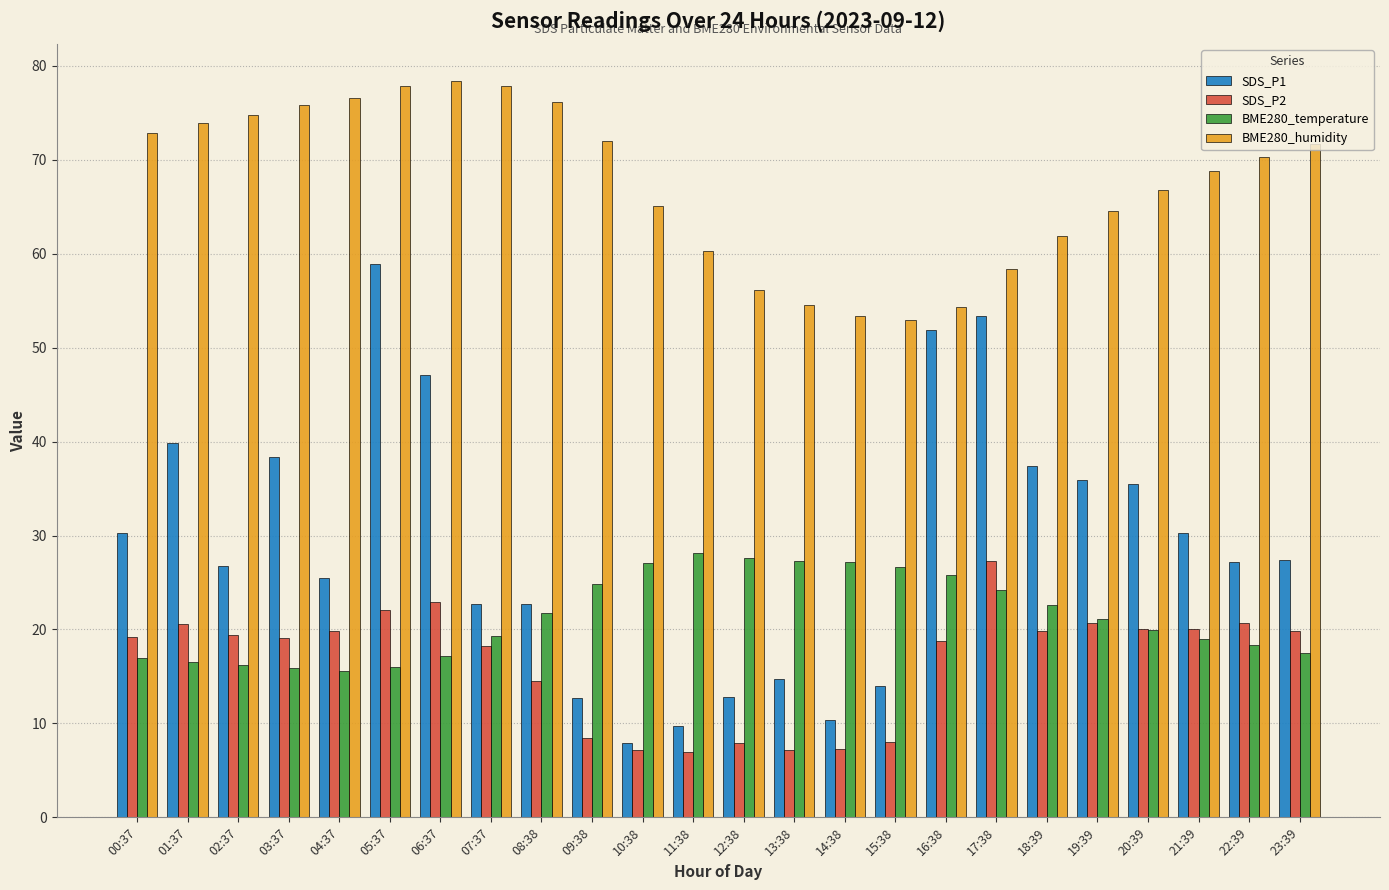

What is the difference between the SDS_P1 values at 04:37 and 08:38?

2.8